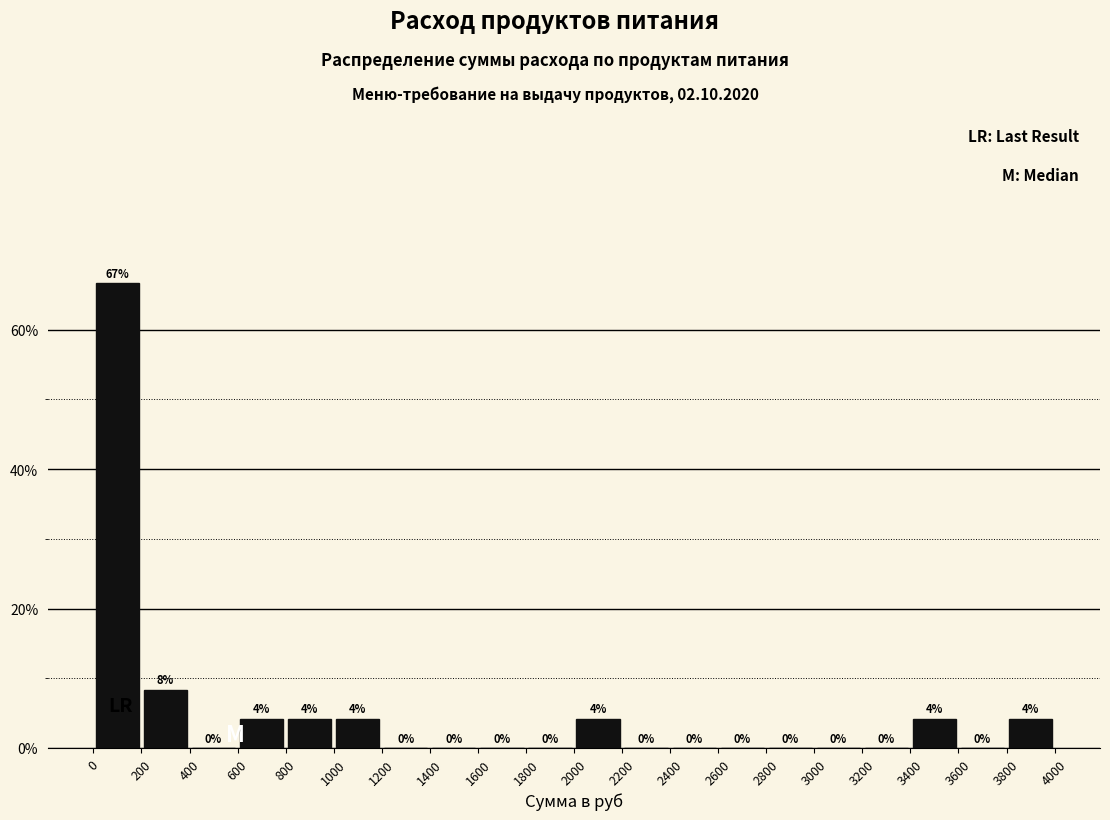

Over which range of the x-axis is the bar tallest?

0 to 200